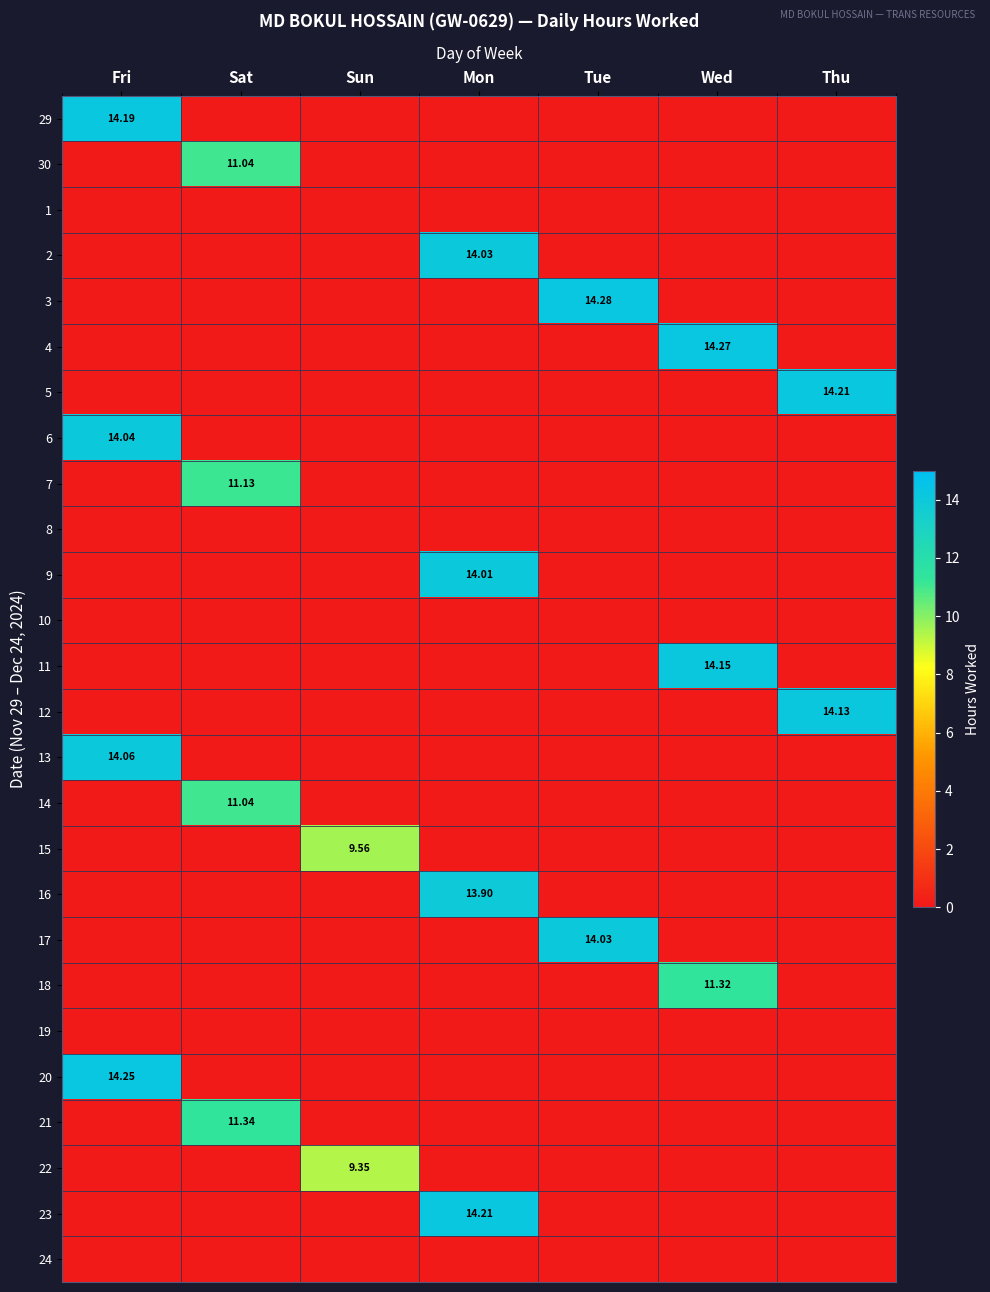

At how many categories does at least one series exceed 5?

7